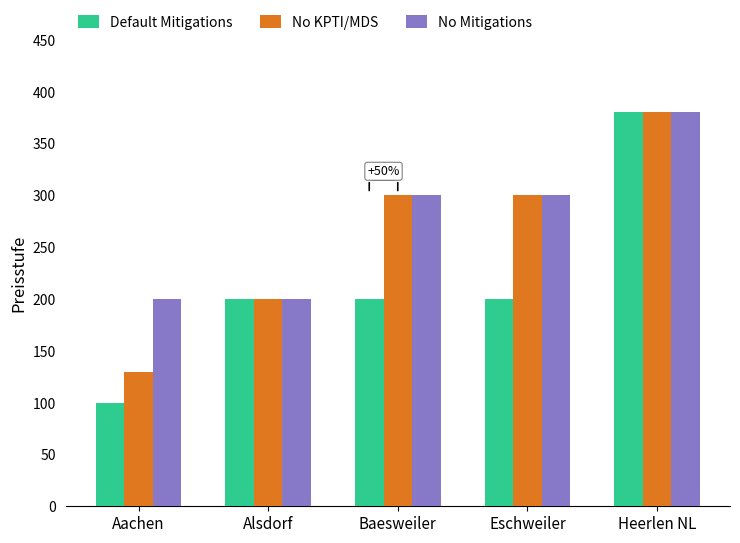

What is the minimum value shown in the chart?

100